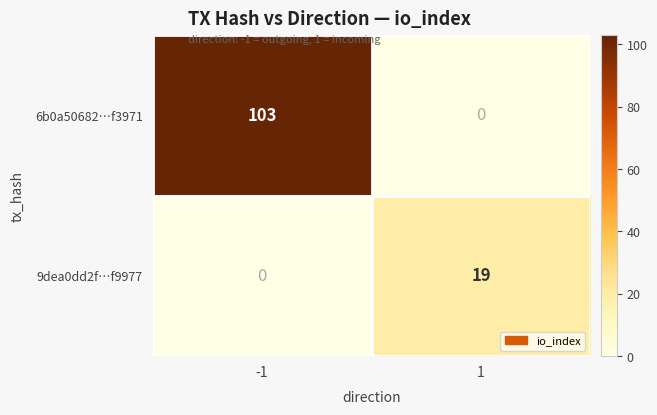

What is the maximum value shown in the chart?

103